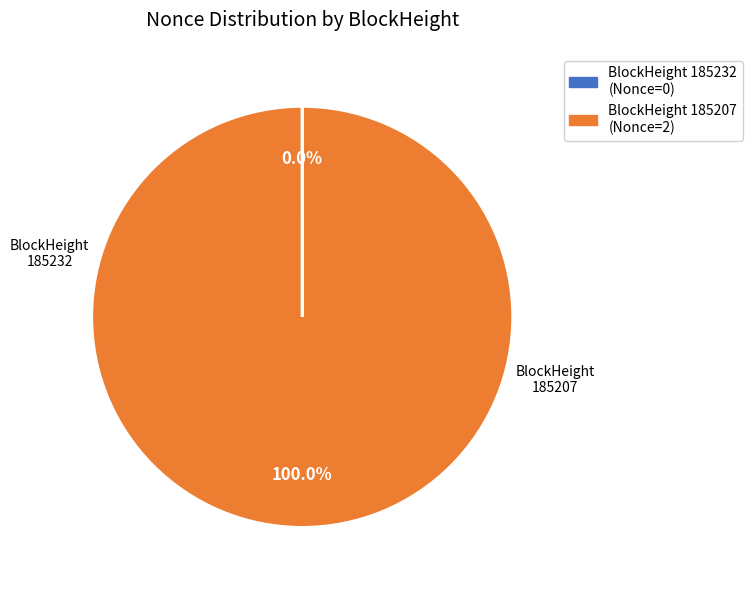

Is there a majority slice in this chart?

Yes